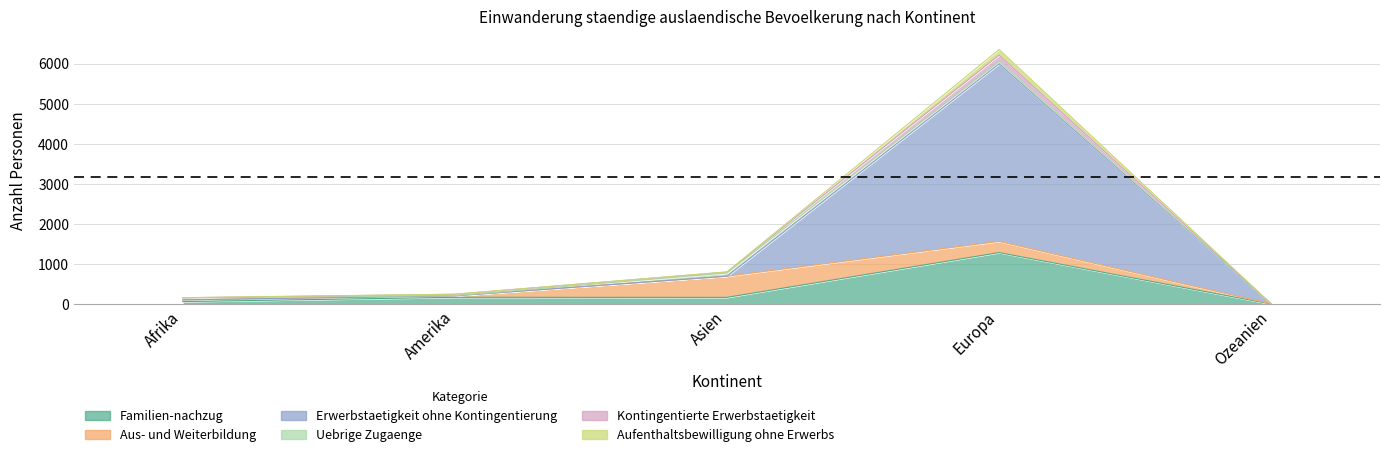

At which category does Kontingentierte Erwerbstaetigkeit reach its first local peak?

Europa